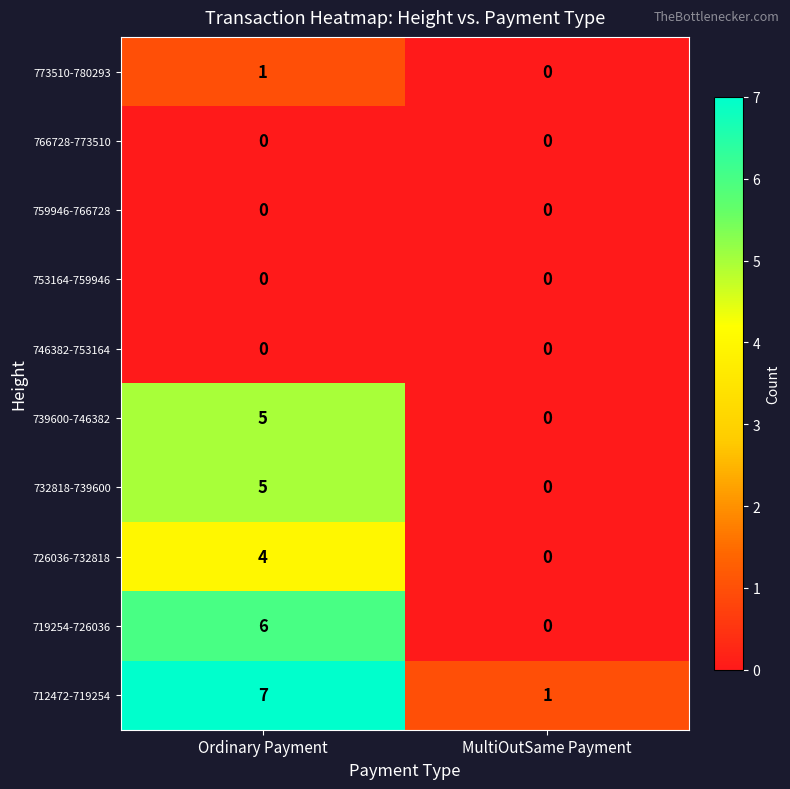

Reading left to right, what are all the values shown in this chart?

773510-780293: 1	0
766728-773510: 0	0
759946-766728: 0	0
753164-759946: 0	0
746382-753164: 0	0
739600-746382: 5	0
732818-739600: 5	0
726036-732818: 4	0
719254-726036: 6	0
712472-719254: 7	1